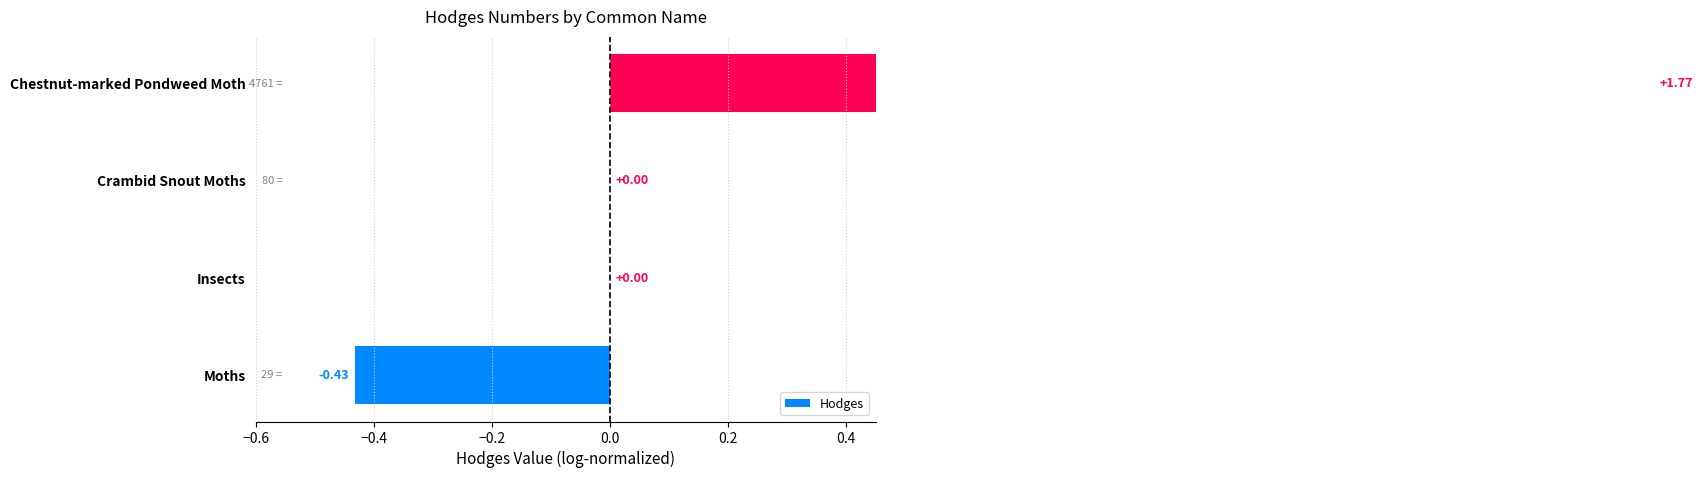

How many values are below zero?

1